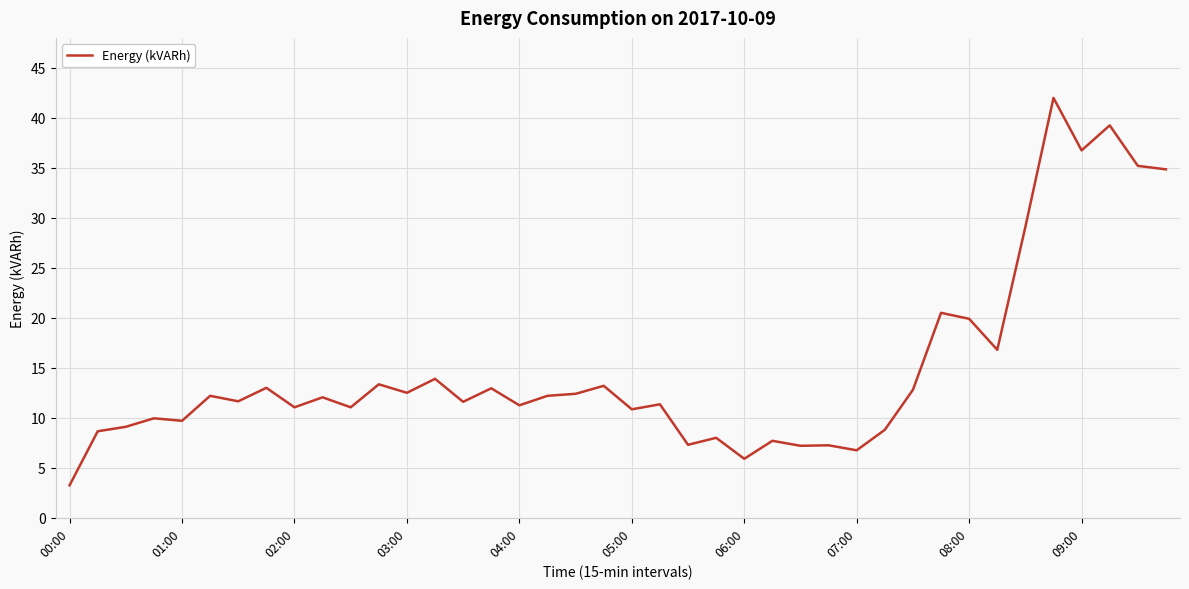

What is the greatest value displayed?

42.0